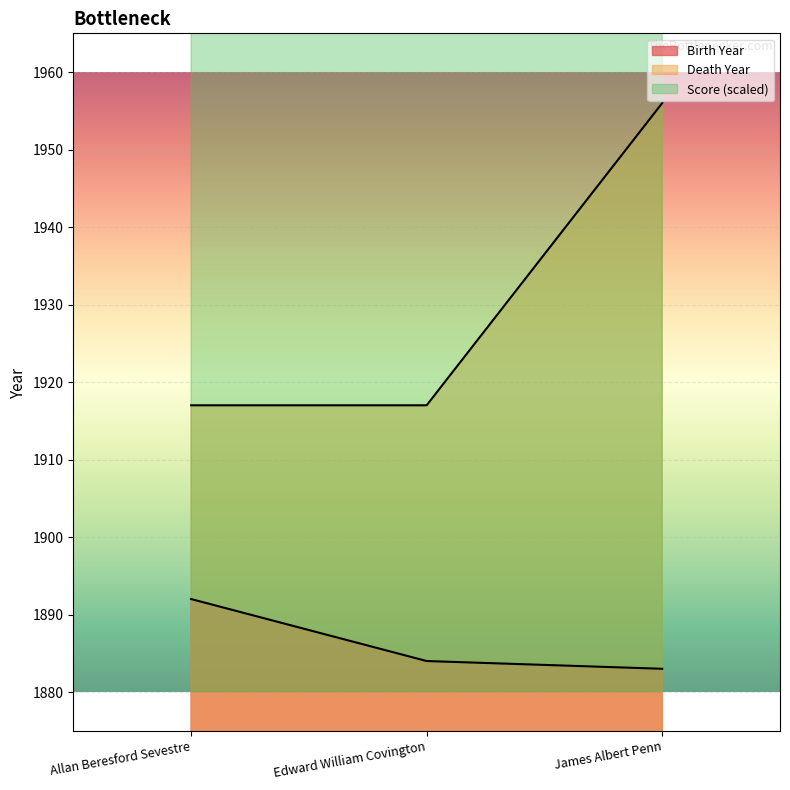

The value of Death Year at James Albert Penn is 3243.8. True or false?

False